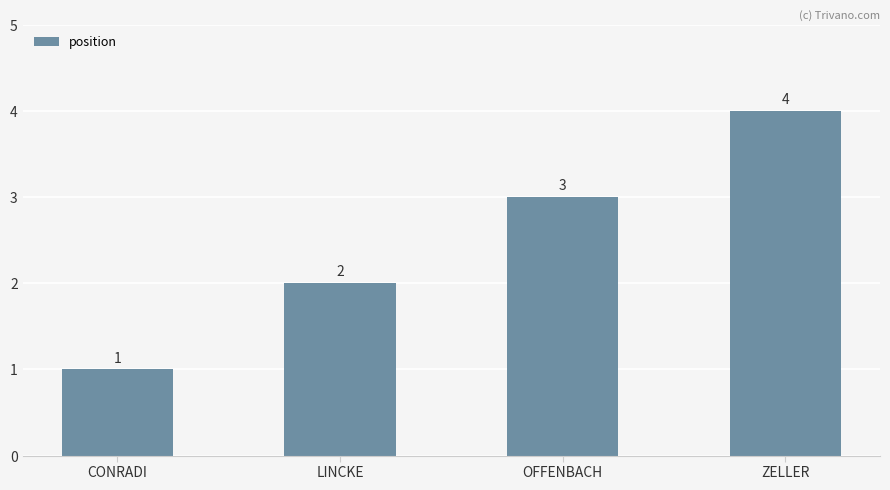

Rank the categories by value from lowest to highest.

CONRADI, LINCKE, OFFENBACH, ZELLER